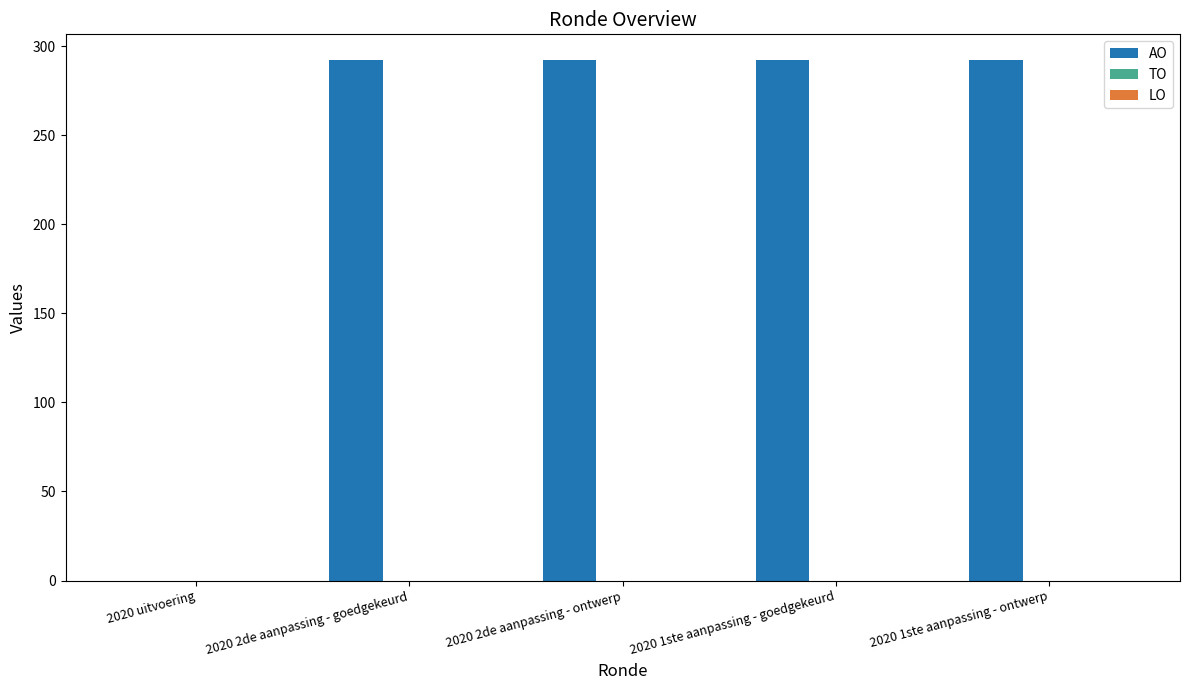

What is the sum of all values?

1168